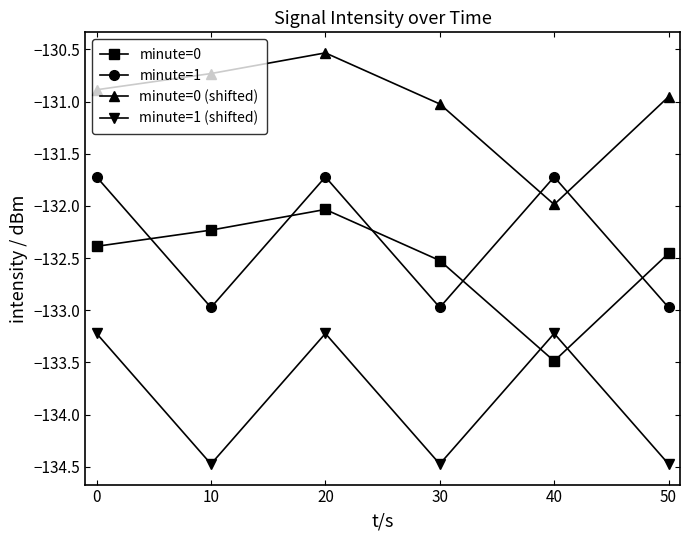

What is the spread (max minus min) of values at 10?

3.7